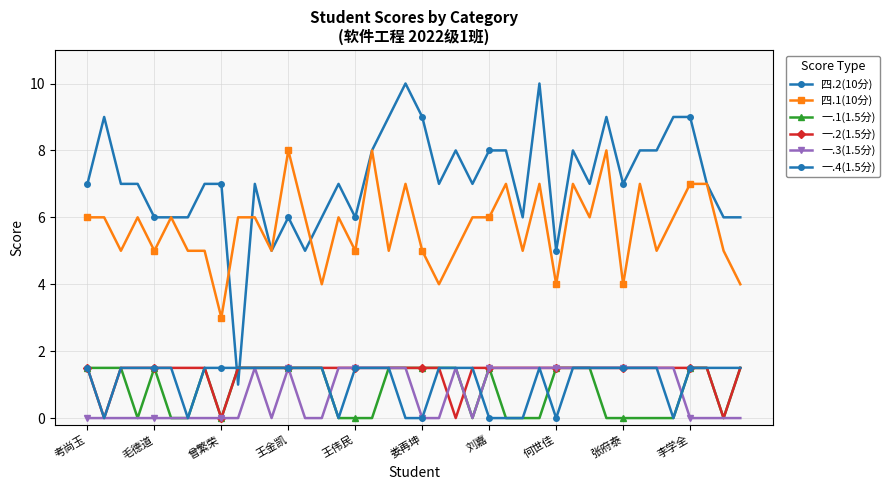

Is this an area chart (filled region under the line)?

No